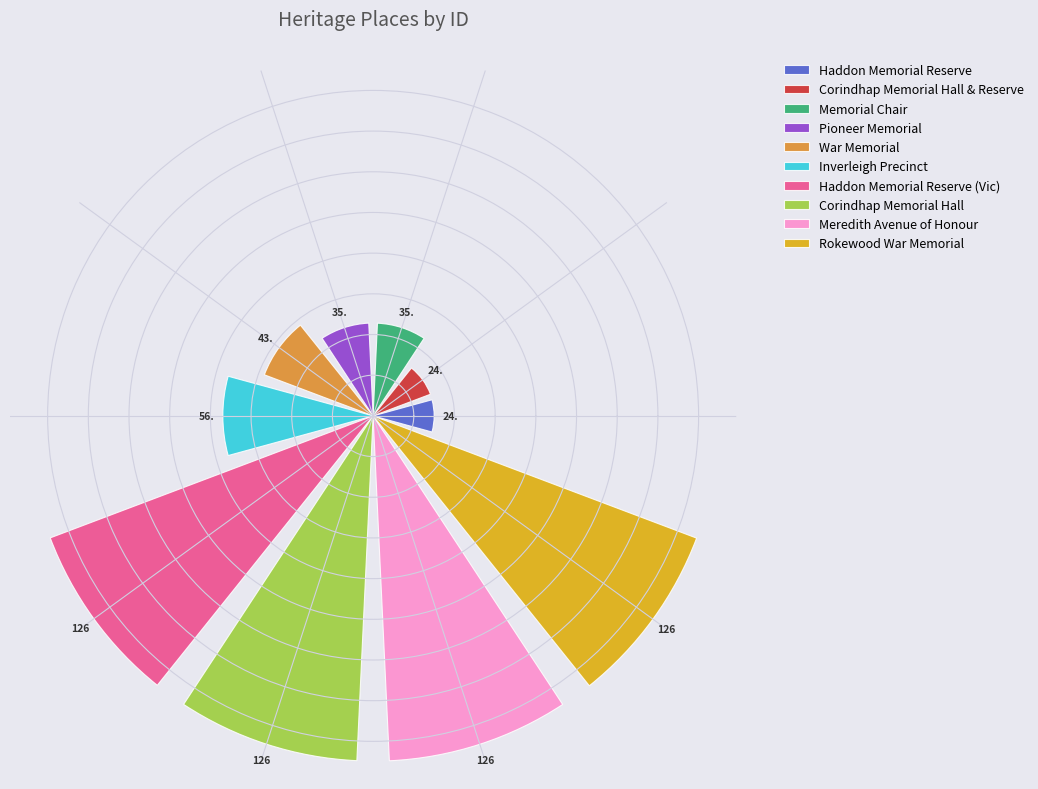

Is it true that Corindhap Memorial Hall is 23% of the pie?

False